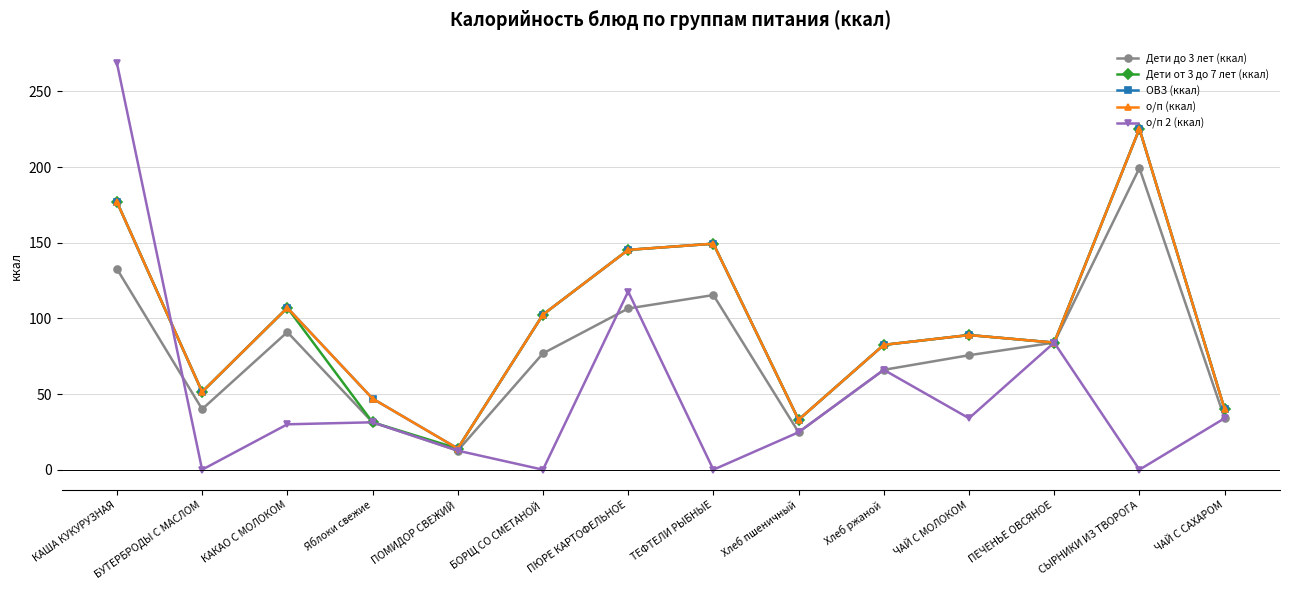

Is this an area chart (filled region under the line)?

No